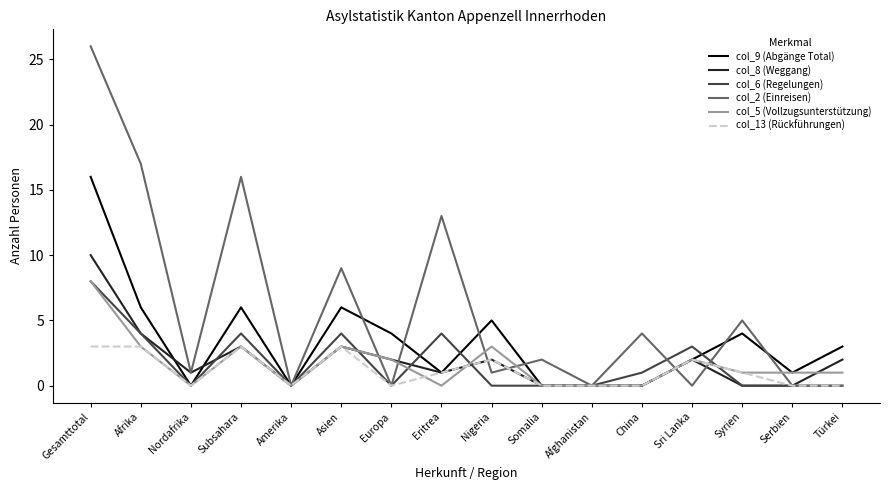

At how many categories does at least one series exceed 20?

1